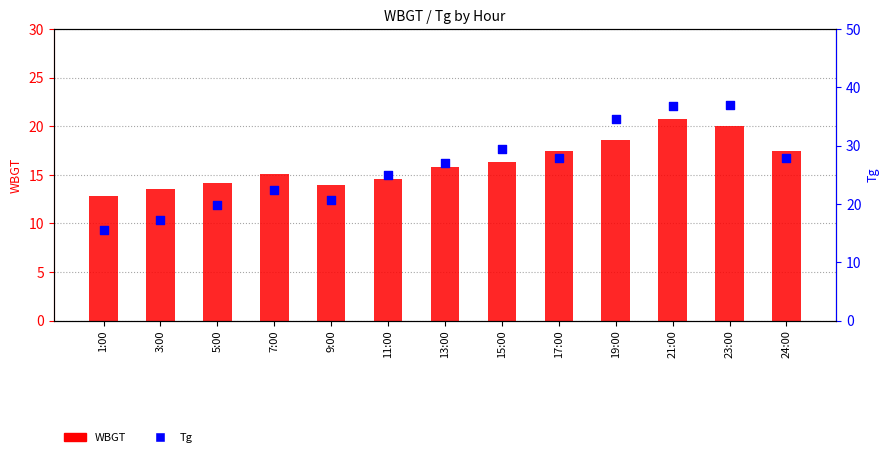

Which series has the largest Y range (max minus min)?

Tg